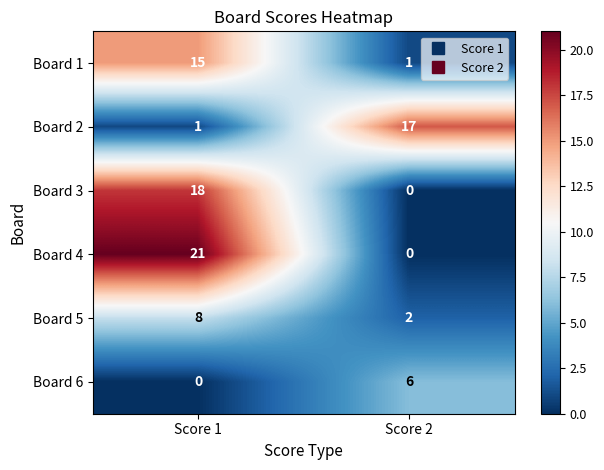

At which category is the sum across all series the highest?

Score 1